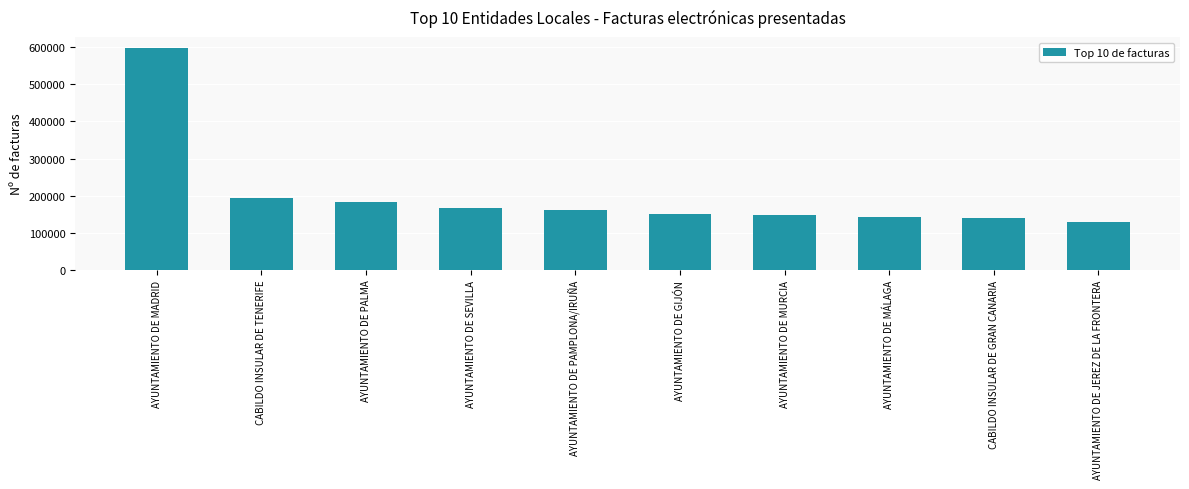

What is the smallest value displayed?

129859